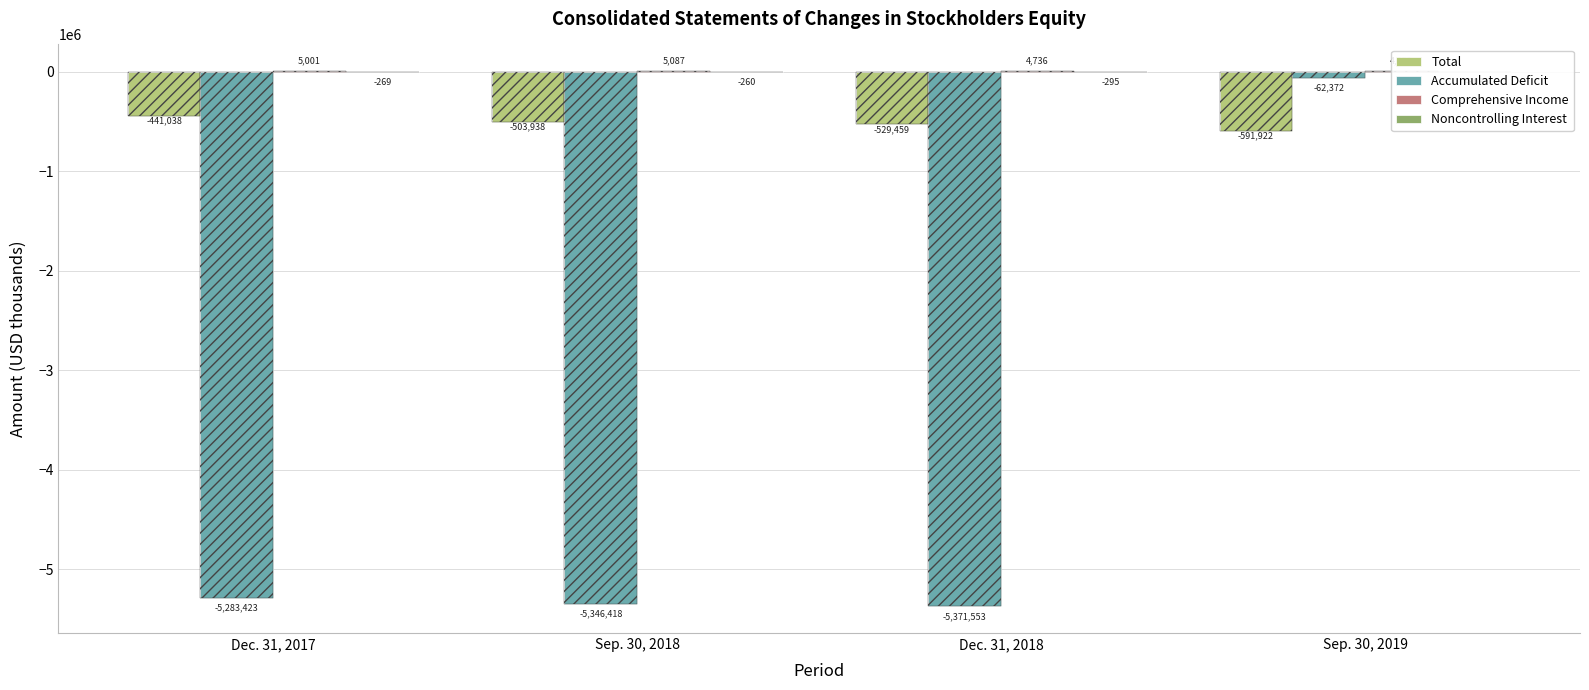

At which category is the sum across all series the highest?

Sep. 30, 2019